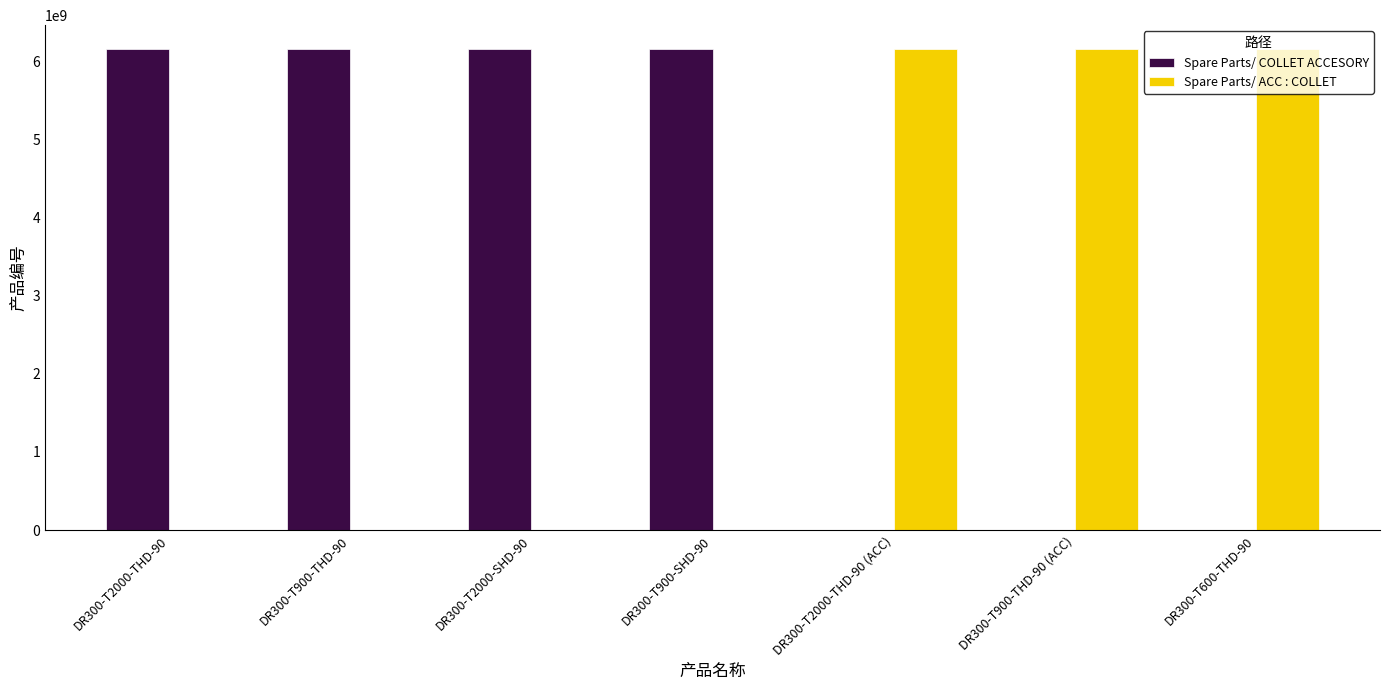

Where is Spare Parts/ COLLET ACCESORY nearest to the value 3075880230?

DR300-T2000-THD-90